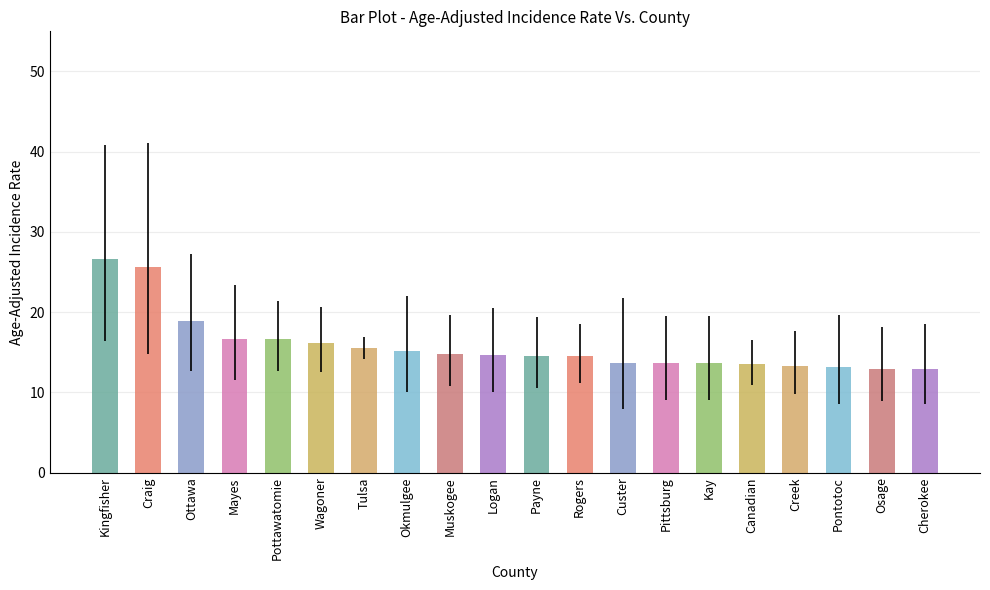

What position from the left is Tulsa?

7